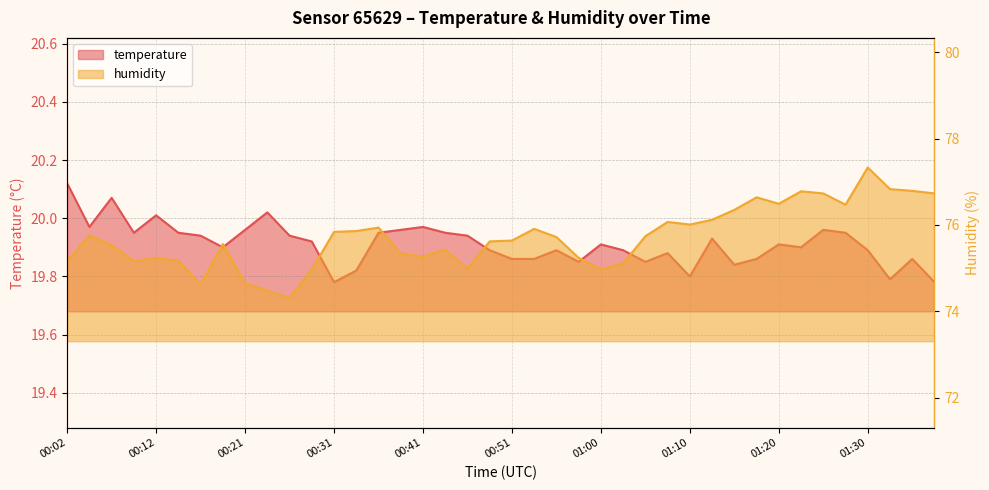

In humidity, how many points are lower than both neighbors (excluding endpoints)?

9